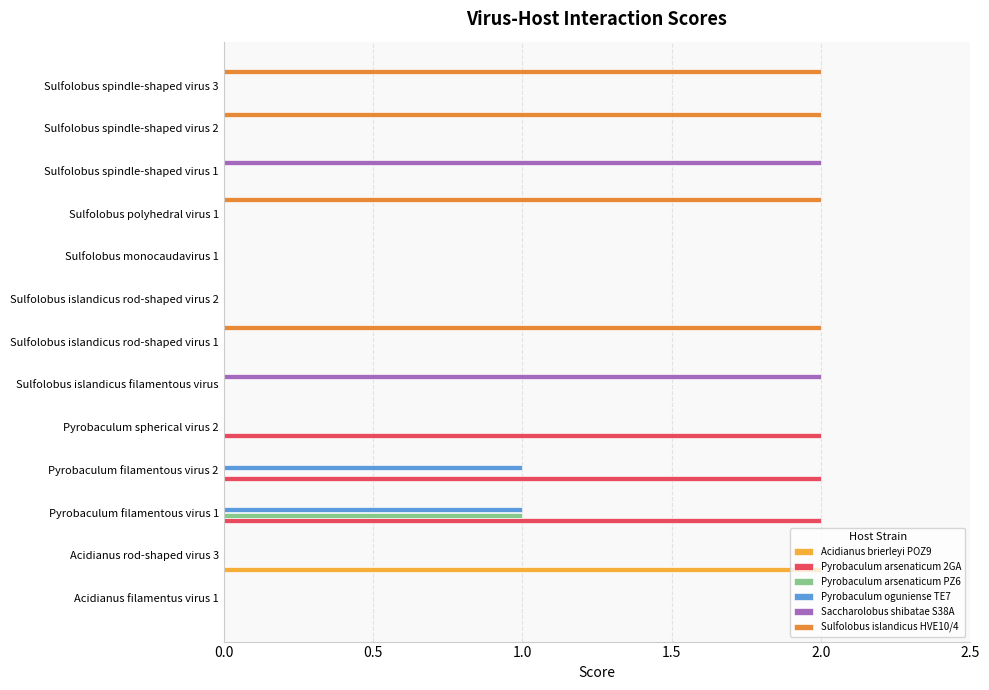

The value of Pyrobaculum arsenaticum 2GA at Acidianus rod-shaped virus 3 is 1. True or false?

False